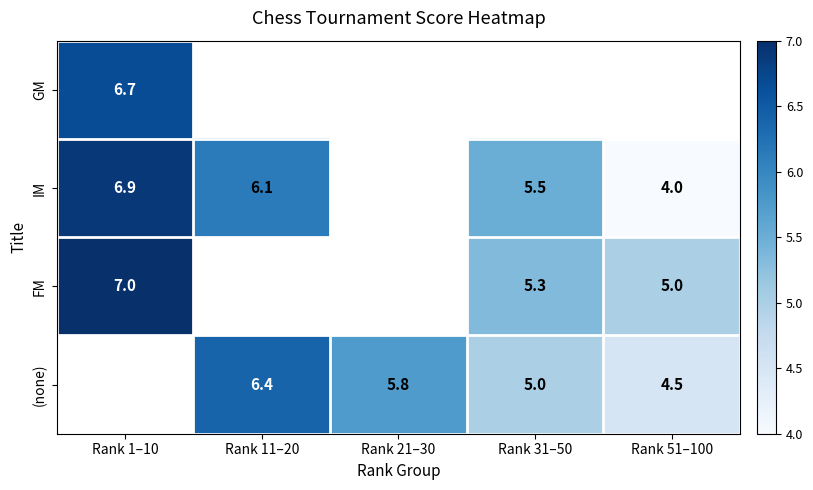

Is it true that (none) equals 11.4 at Rank 11–20?

False